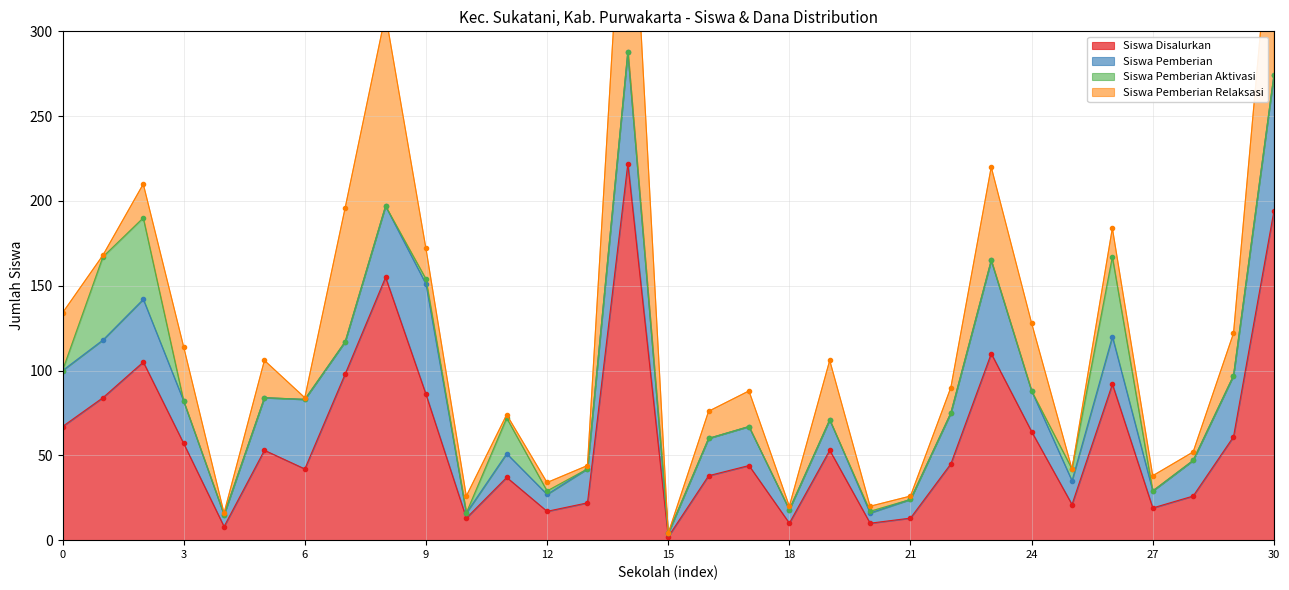

Where is the first local maximum for Siswa Disalurkan?

SD NEGERI 3 CIANTING